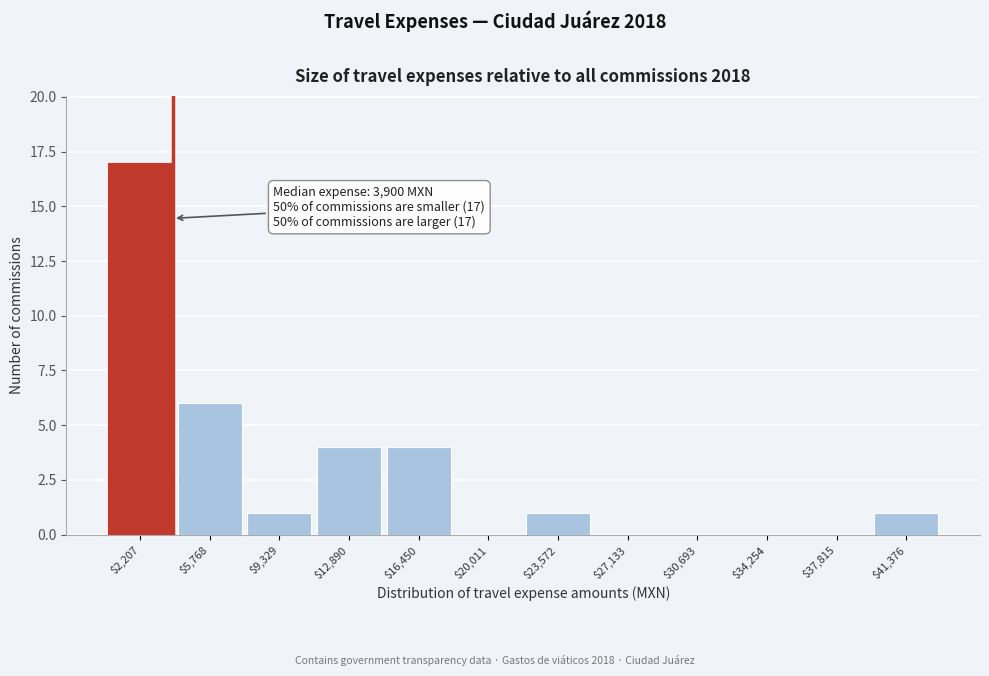

Over which range of the x-axis is the bar tallest?

500 to 4000